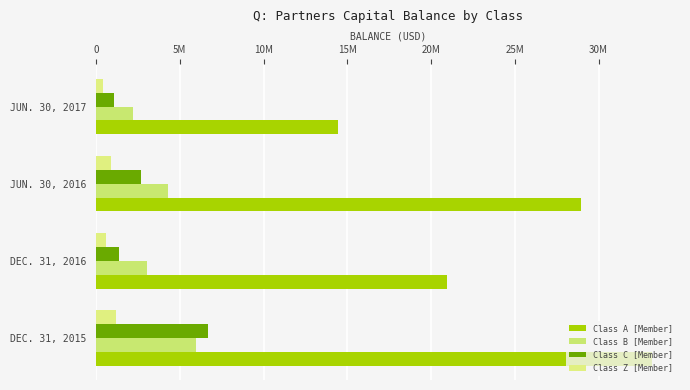

How many categories are shown in the chart?

4